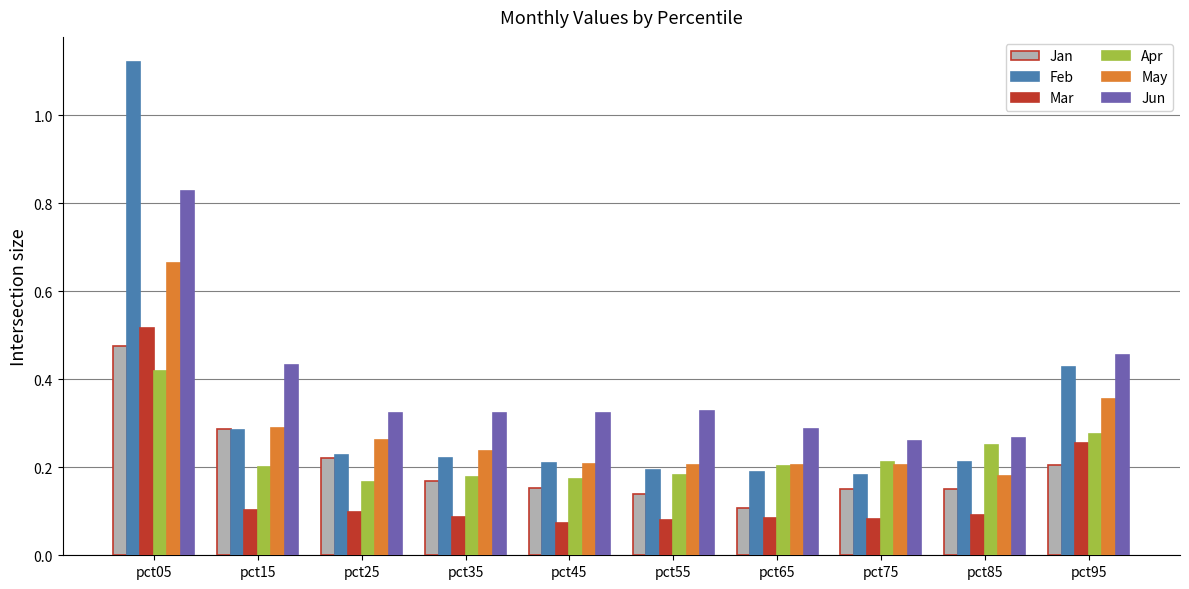

Count the number of data series in this chart.

6